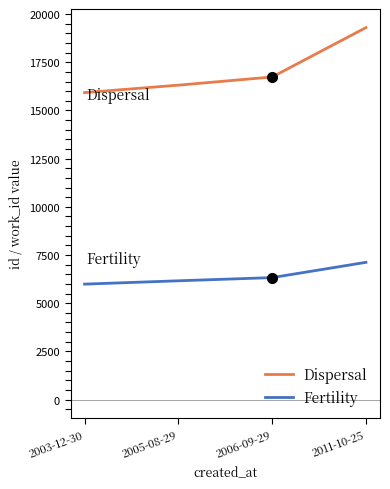

How many categories are shown in the chart?

4